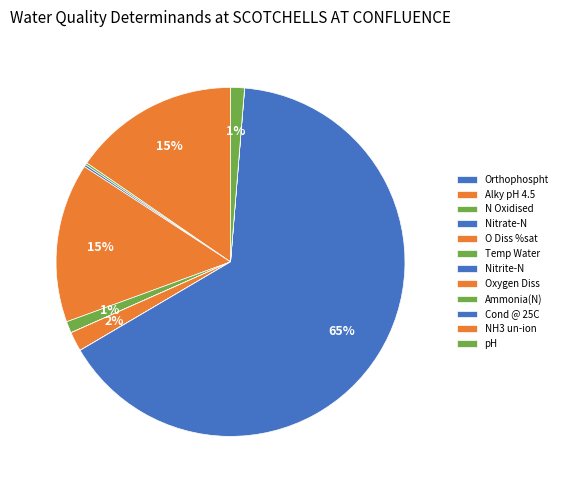

Count the number of slices in the pie.

12